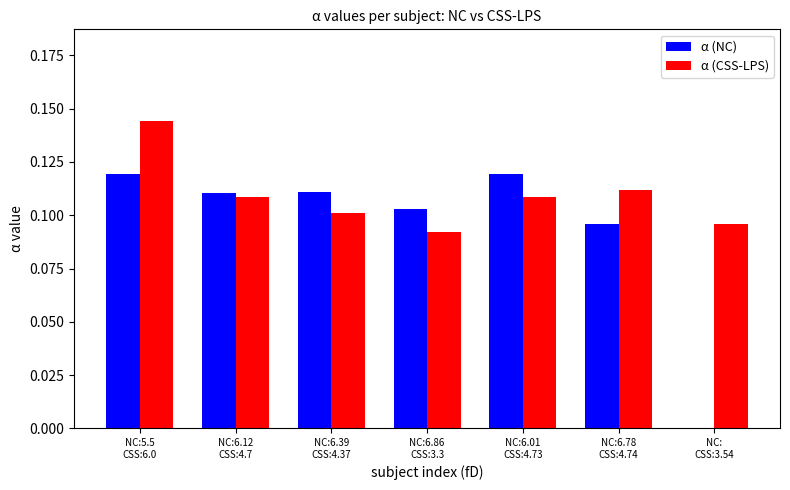

The value of α (CSS-LPS) at NC:5.5
CSS:6.0 is 0.1. True or false?

True